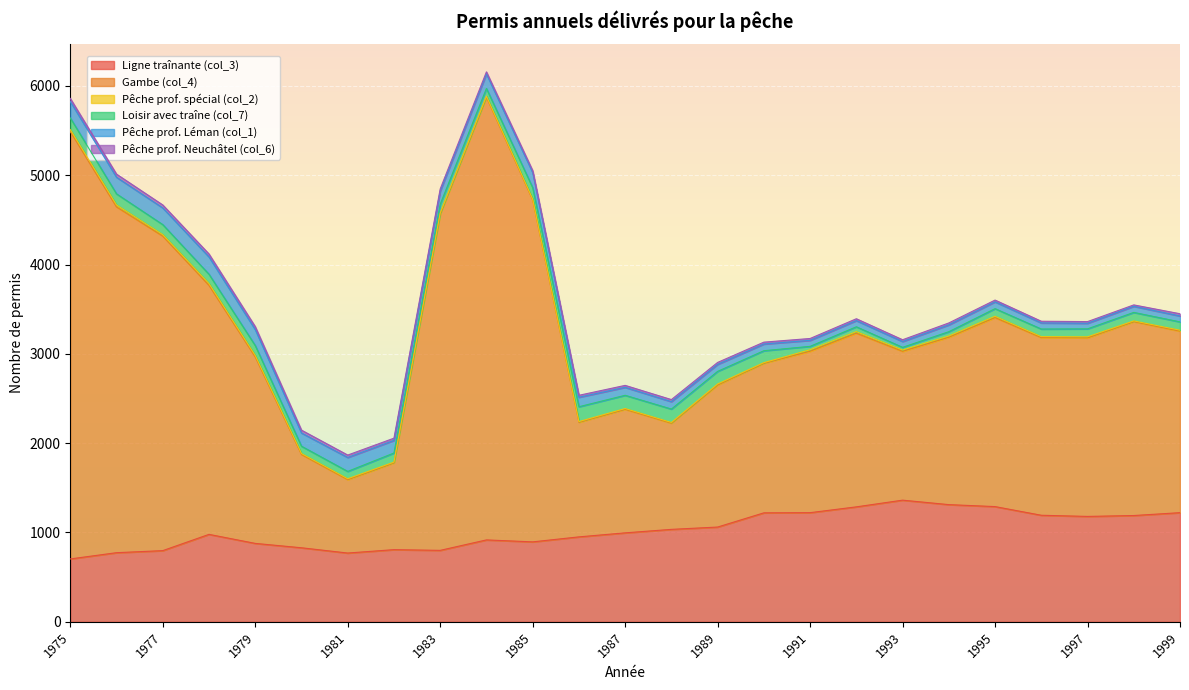

Reading right to left, what are all the values shown in this chart?

Ligne traînante (col_3): 1222	1190	1180	1193	1290	1312	1362	1287	1222	1220	1061	1035	996	951	895	917	800	808	770	829	878	979	797	774	704
Gambe (col_4): 2032	2171	1999	1989	2116	1874	1666	1944	1807	1675	1591	1189	1383	1283	3829	4958	3767	972	822	1044	2088	2788	3521	3871	4785
Pêche prof. spécial (col_2): 11	8	12	11	15	14	15	18	17	7	11	8	9	8	8	10	9	8	10	11	16	20	17	22	22
Loisir avec traîne (col_7): 93	95	89	85	85	48	30	54	38	133	141	150	148	166	129	86	99	102	82	82	111	104	112	124	130
Pêche prof. Léman (col_1): 66	68	62	68	76	76	65	69	67	75	78	83	89	106	169	163	147	141	156	148	179	194	187	186	184
Pêche prof. Neuchâtel (col_6): 25	16	19	19	20	22	20	21	21	21	22	23	22	22	22	23	24	25	27	32	33	33	33	35	35